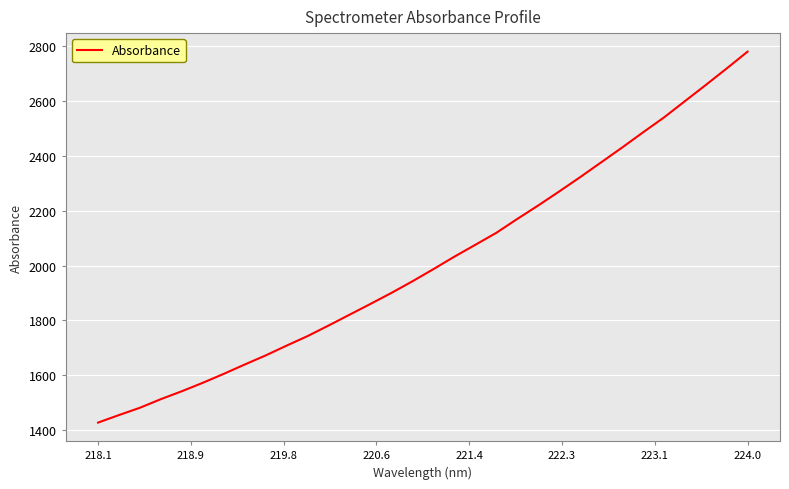

What is the smallest value displayed?

1428.0